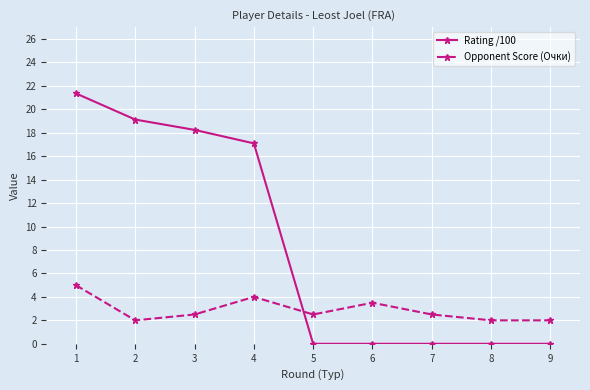

Rank the series by their average value, from lowest to highest.

Opponent Score (Очки), Rating /100